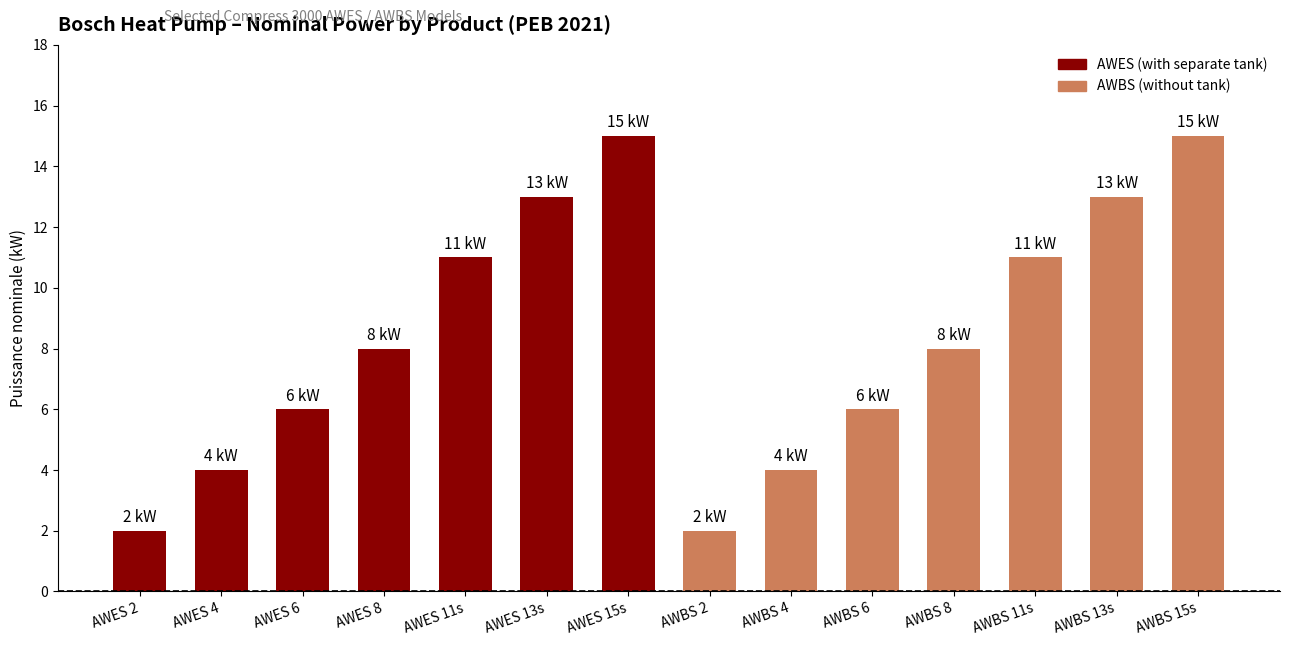

Which category has the highest value across all series?

AWES 15s